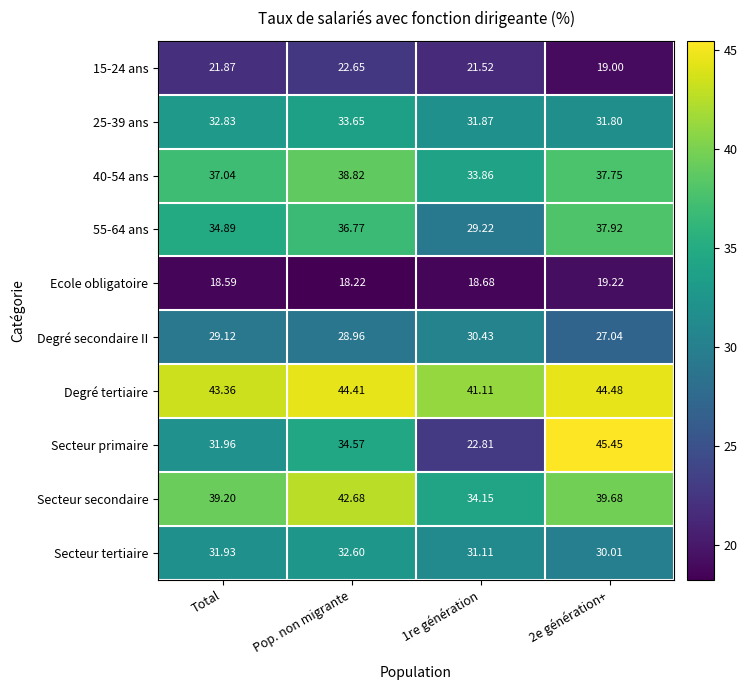

How many values in the Degré secondaire II series exceed 29?

2